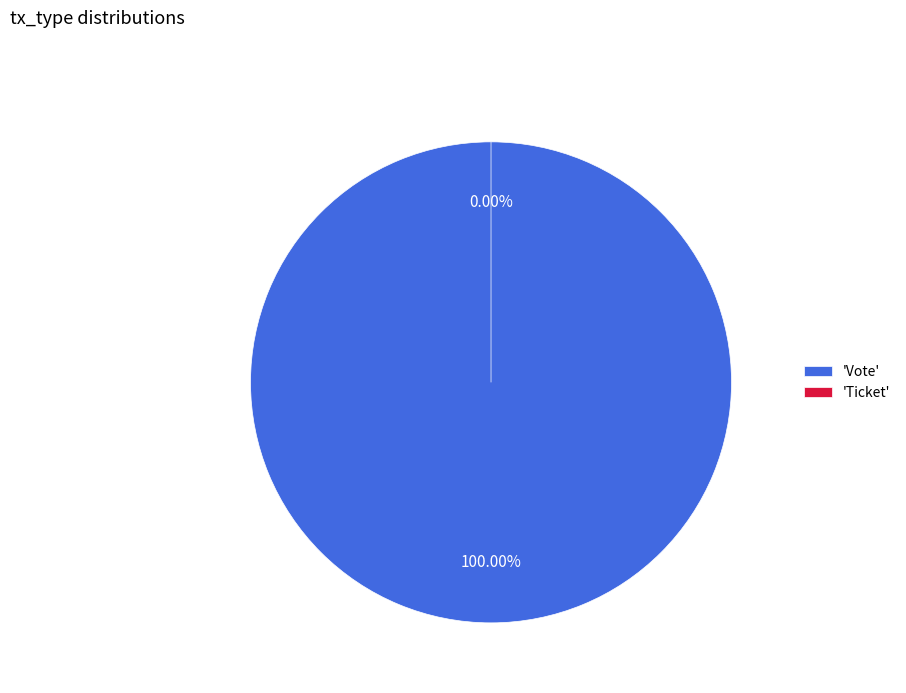

Which slice represents more than half of the pie?

Vote